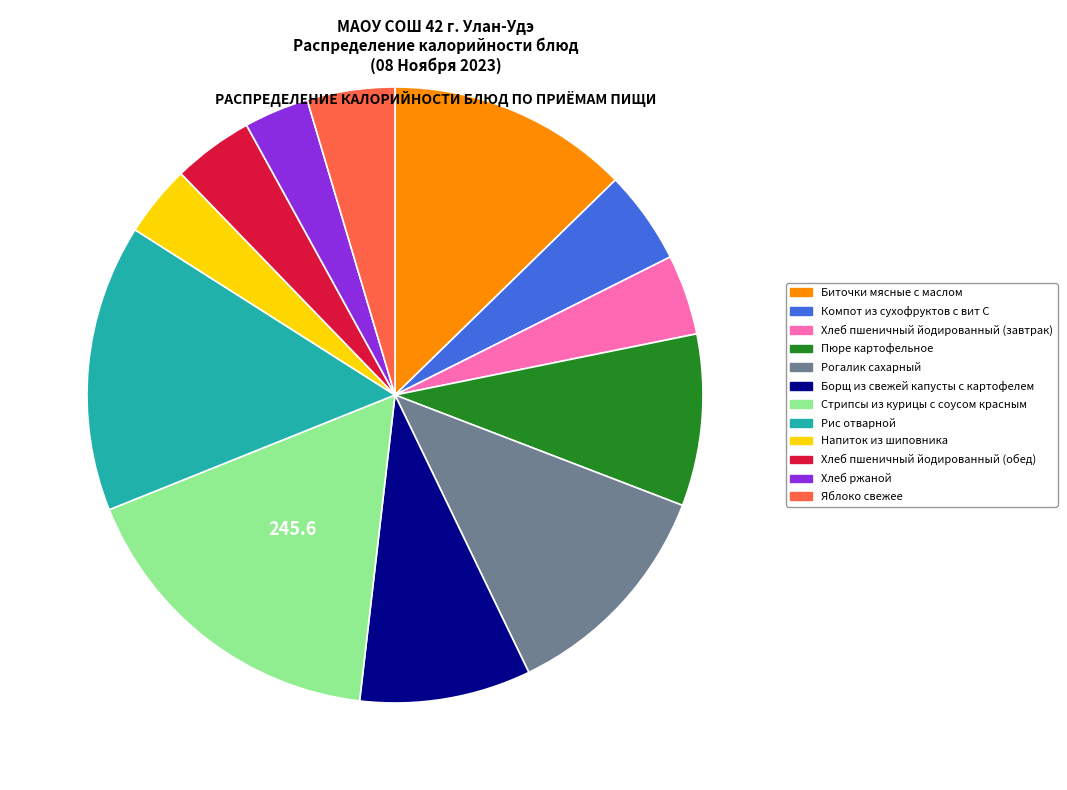

What is the largest slice in the pie chart?

Стрипсы из курицы с соусом красным